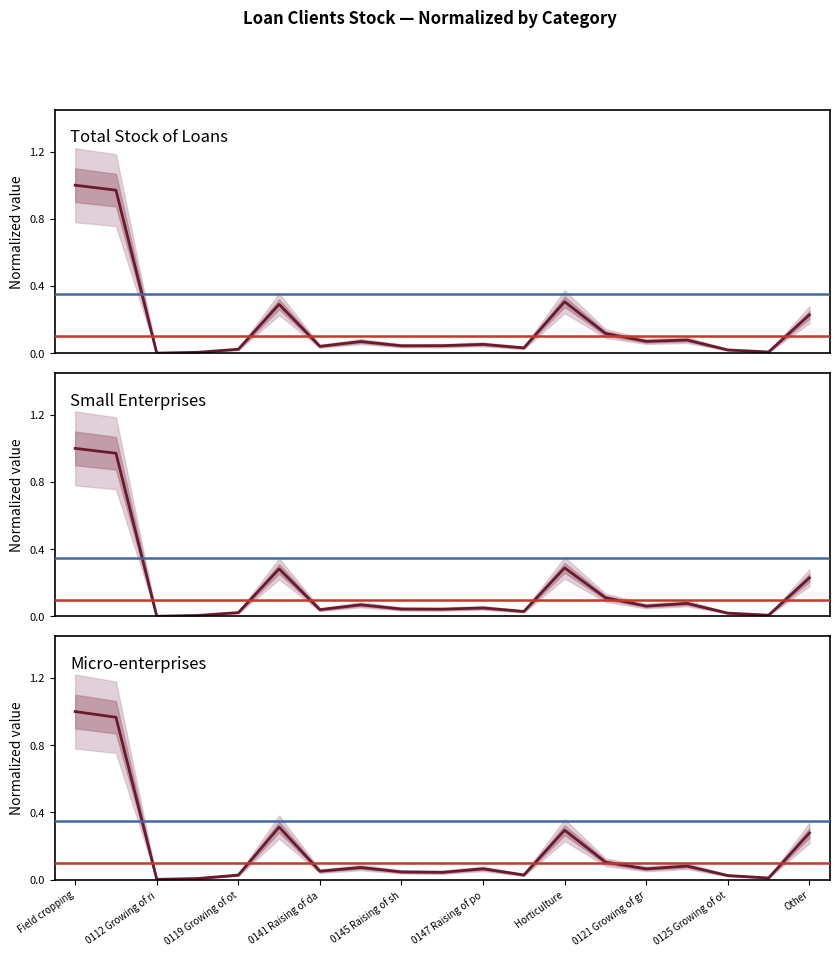

Is this an area chart (filled region under the line)?

No